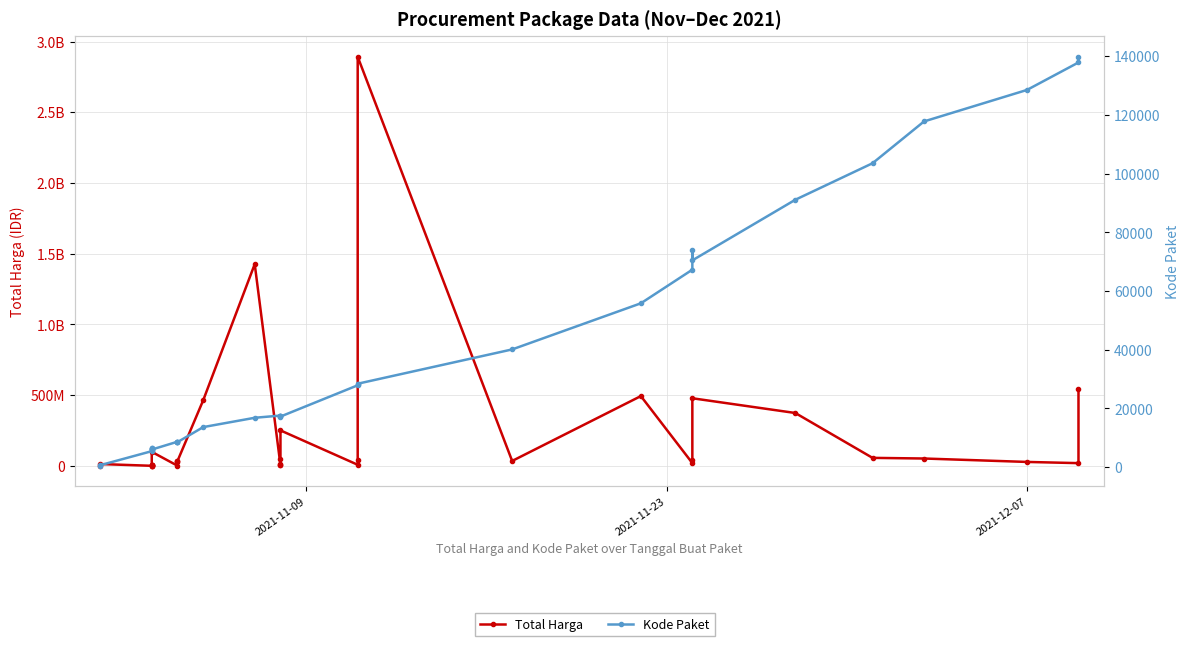

List the series in order of their peak value, lowest first.

Kode Paket, Total Harga